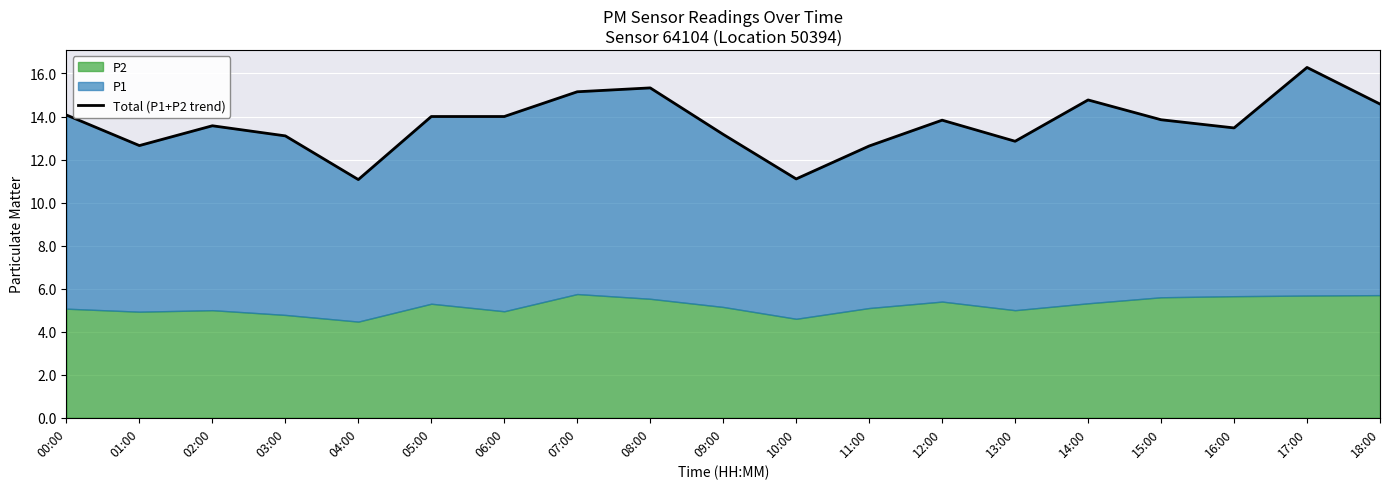

Where does the data first go above 13?

00:00